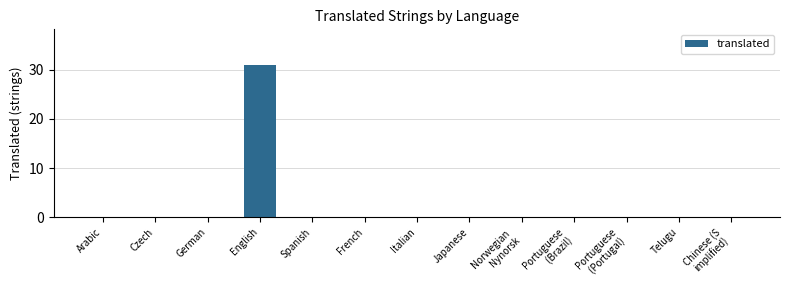

The chart shows a value of -15 at Norwegian 
Nynorsk. True or false?

False